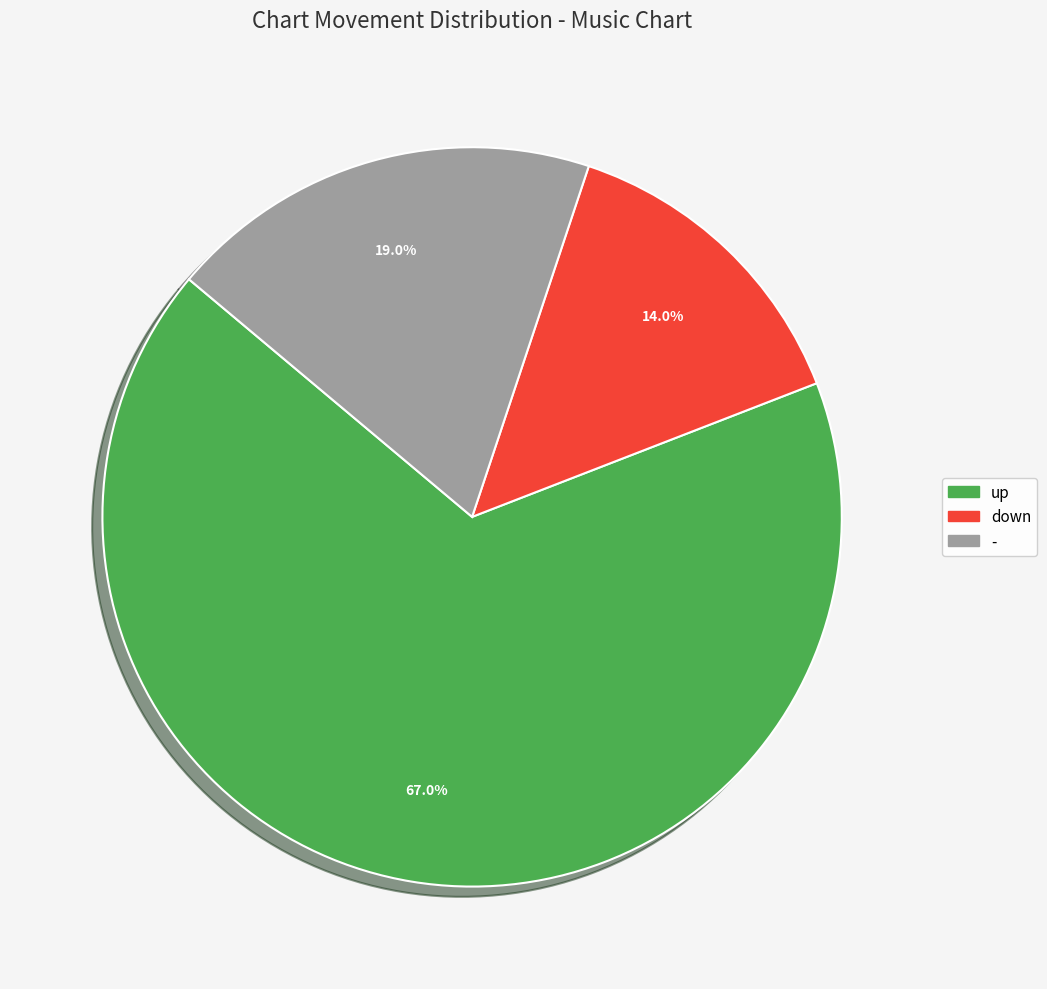

To the nearest percent, what portion does up represent?

67%